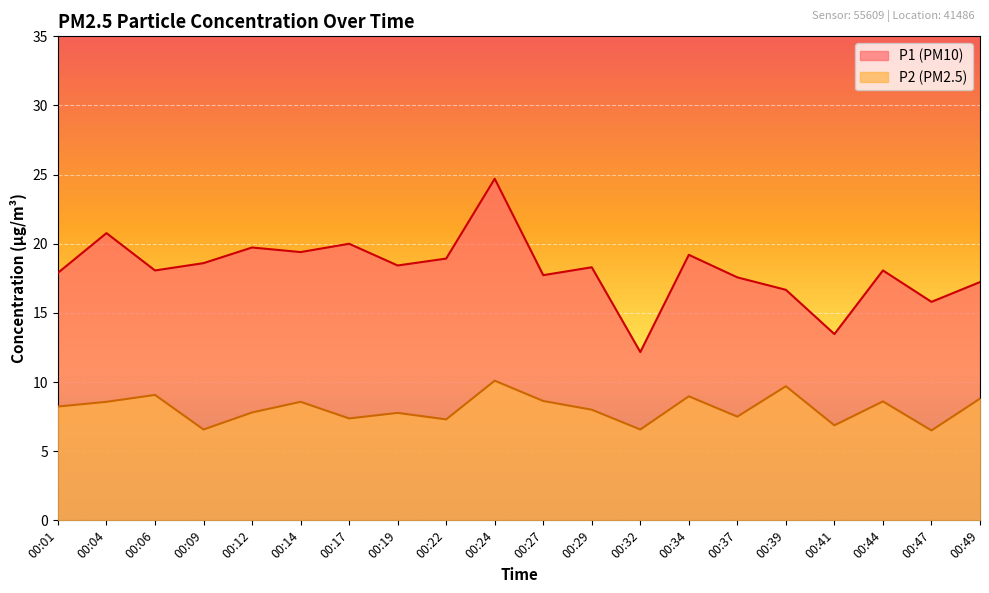

List the series in order of their overall mean, highest first.

P1 (PM10), P2 (PM2.5)